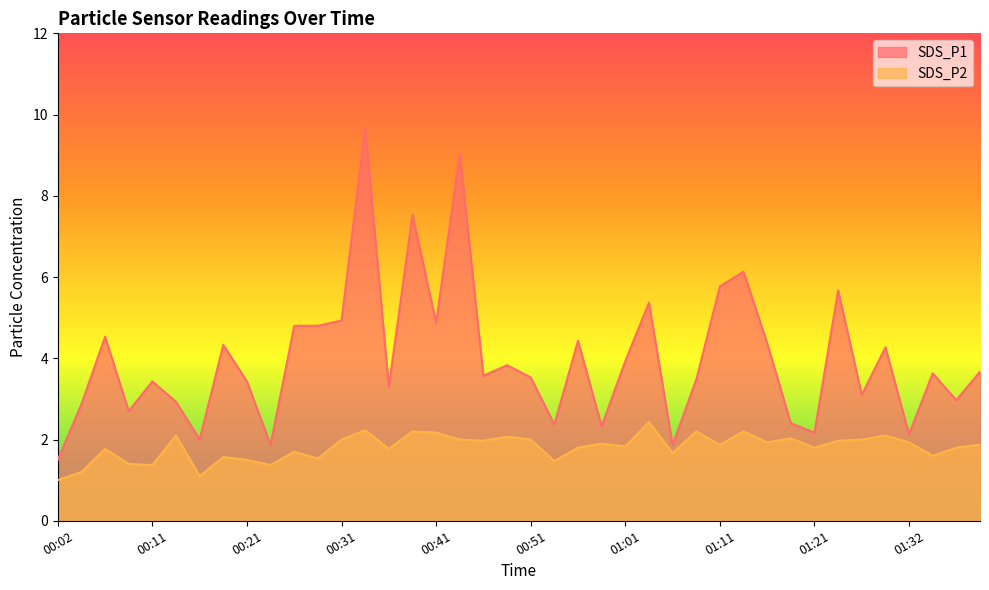

What position from the right is 00:48?

21